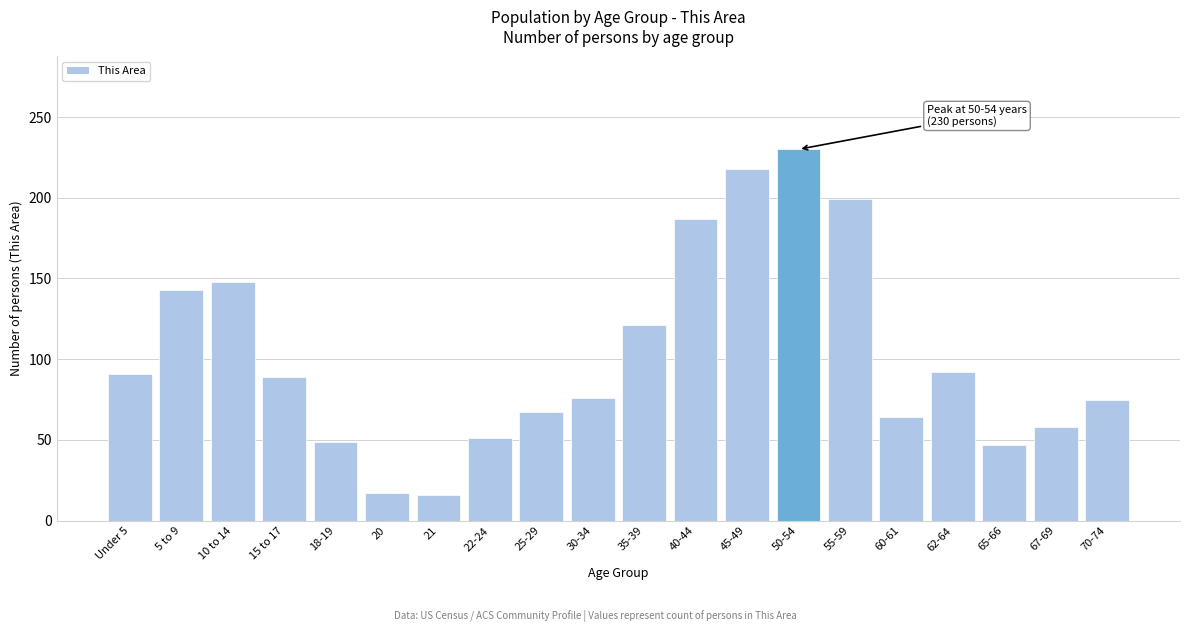

Between 60-61 and 22-24, which is larger?

60-61